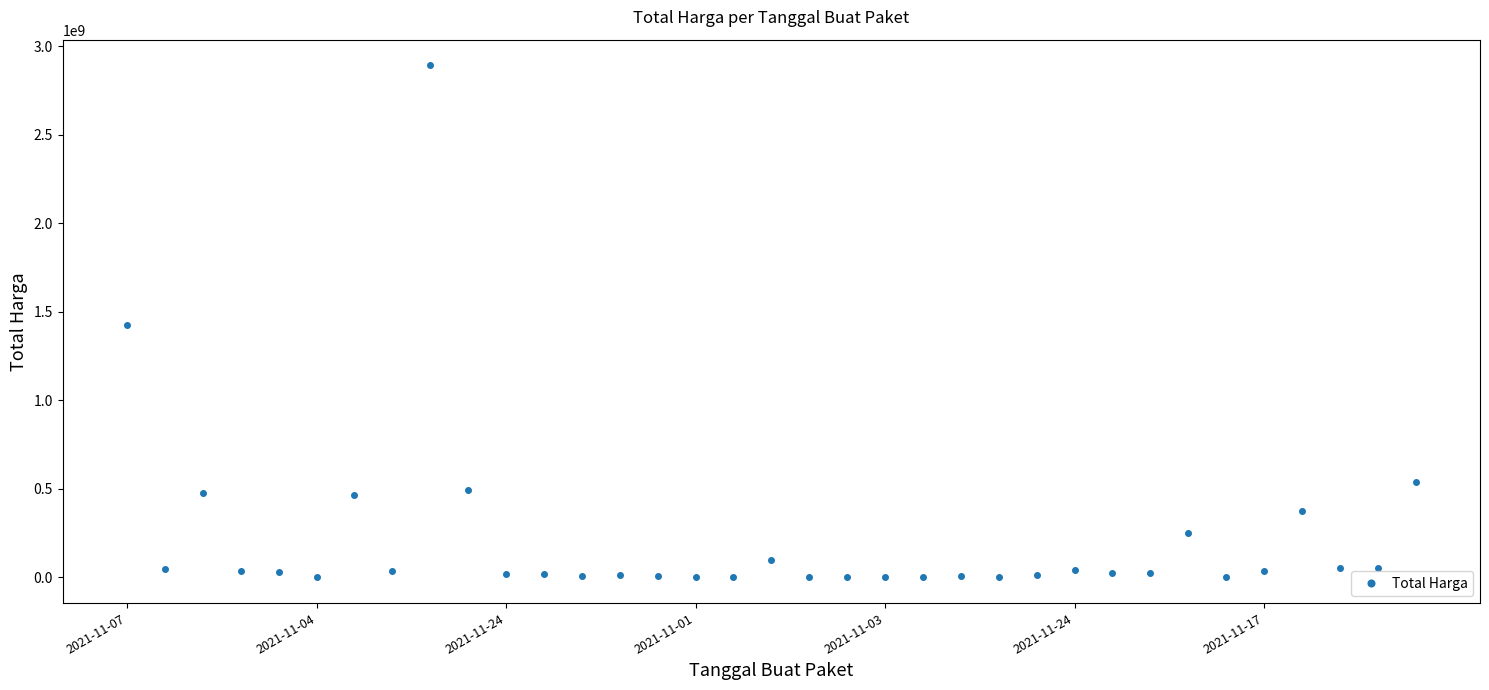

How many distinct data groups are displayed?

1